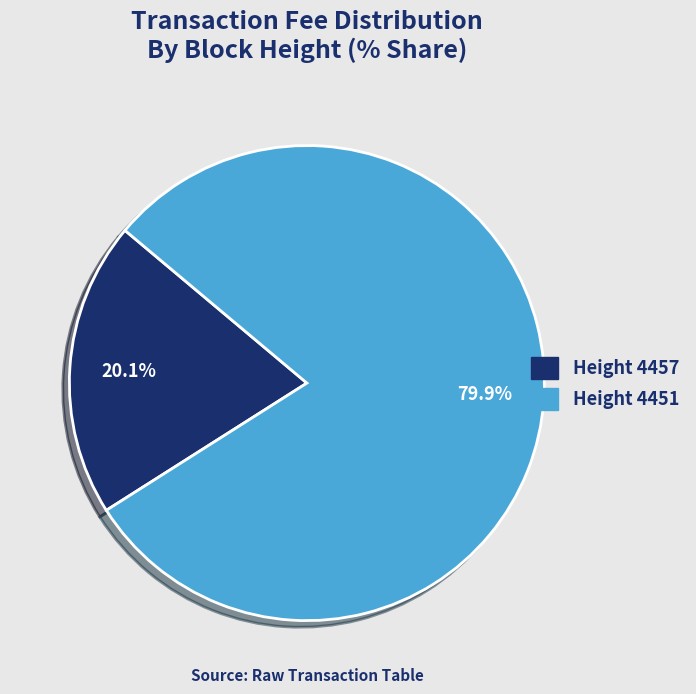

Does any single category account for the majority?

Yes